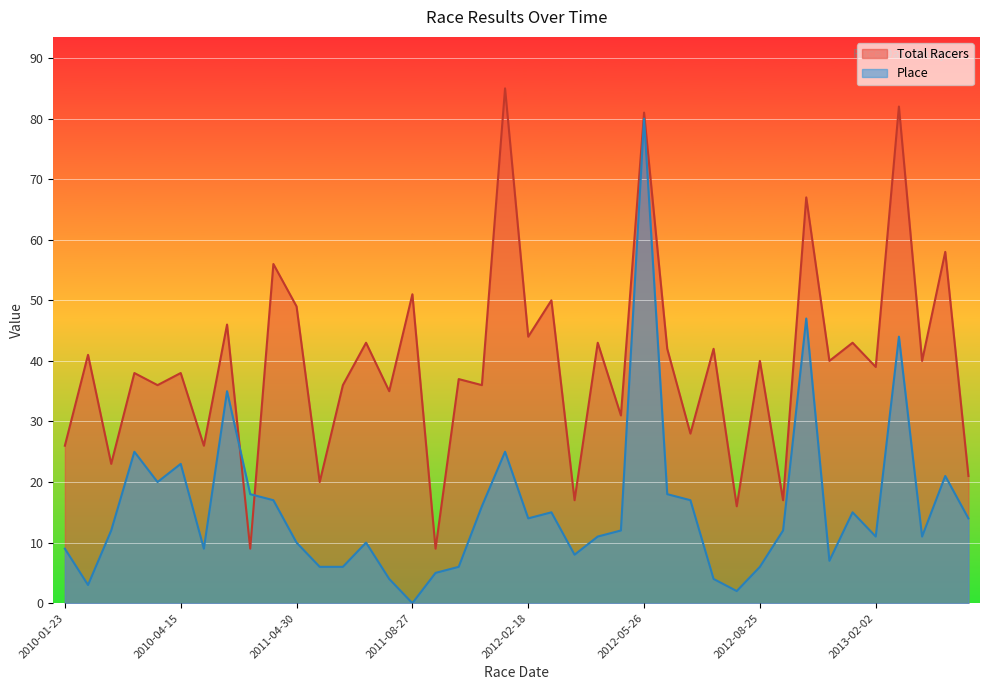

What is the spread (max minus min) of values at 2012-09-06?

20